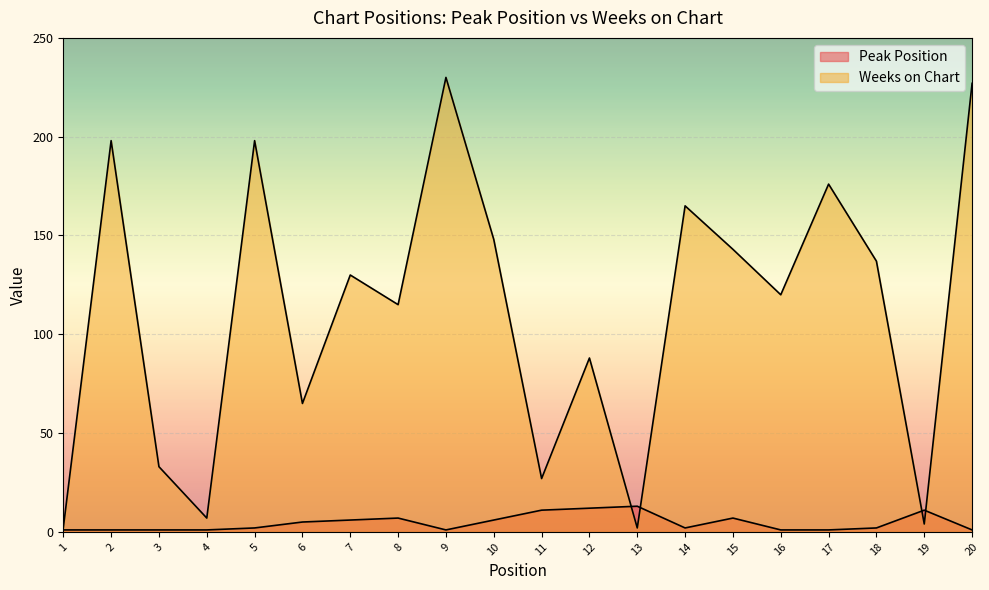

What is the value of the Peak Position point at the 8th from the left?

7